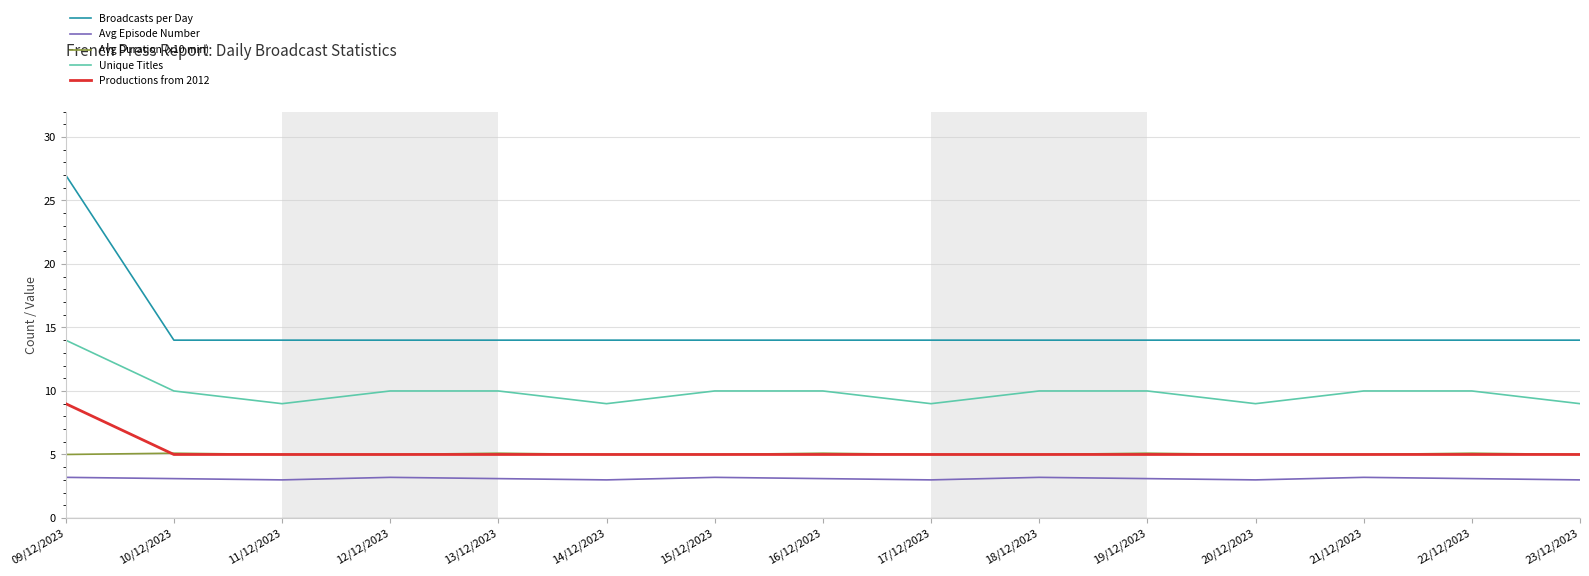

What is the highest value of the Avg Duration (x10 min) series?

5.1